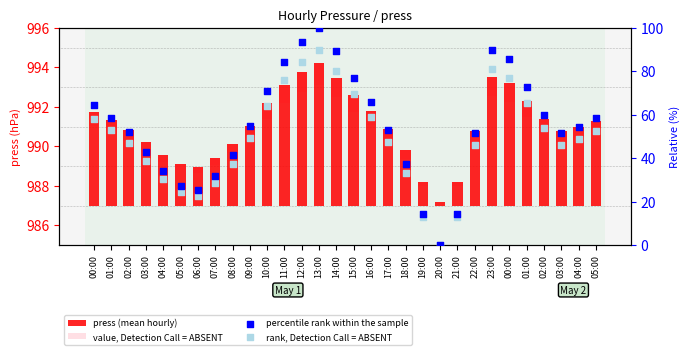

At how many categories does at least one series exceed 72?

8